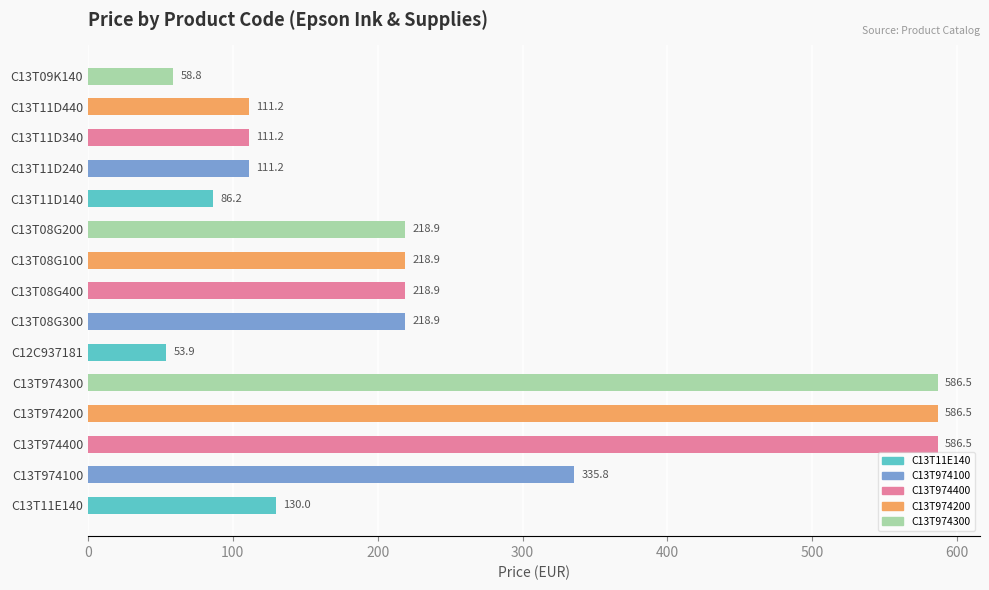

What is the greatest value displayed?

586.5